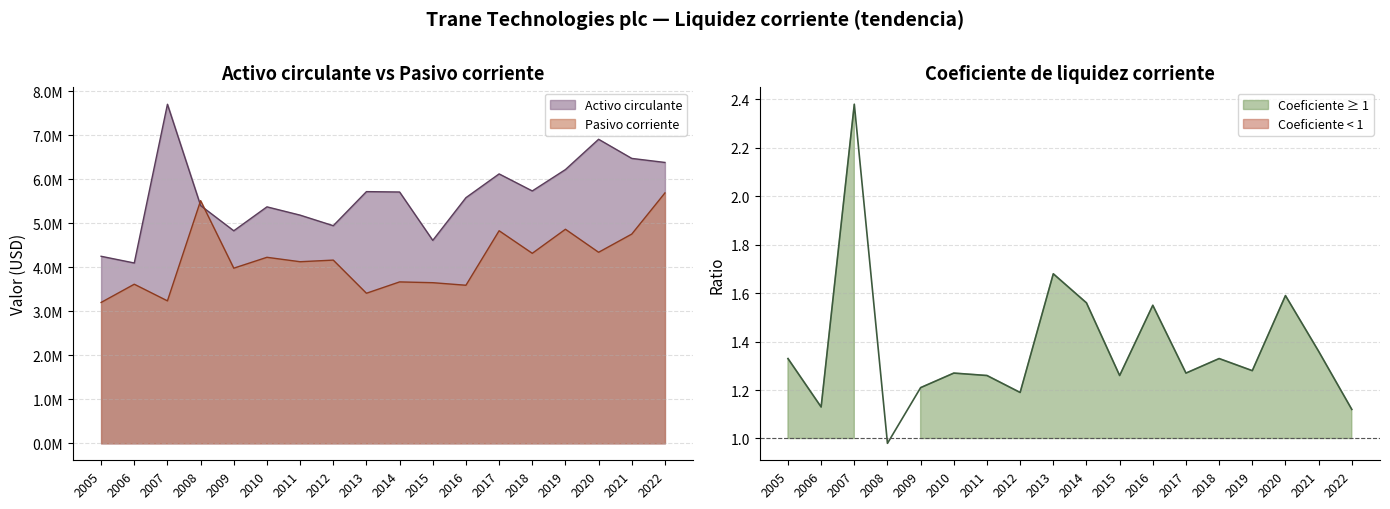

Count the number of categories in the chart.

18